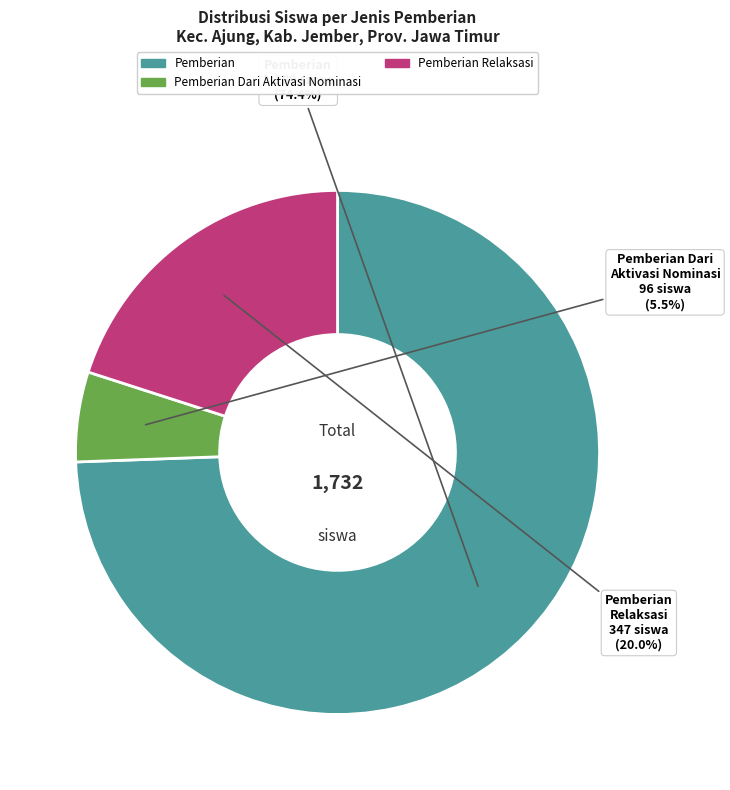

Does any single category account for the majority?

Yes